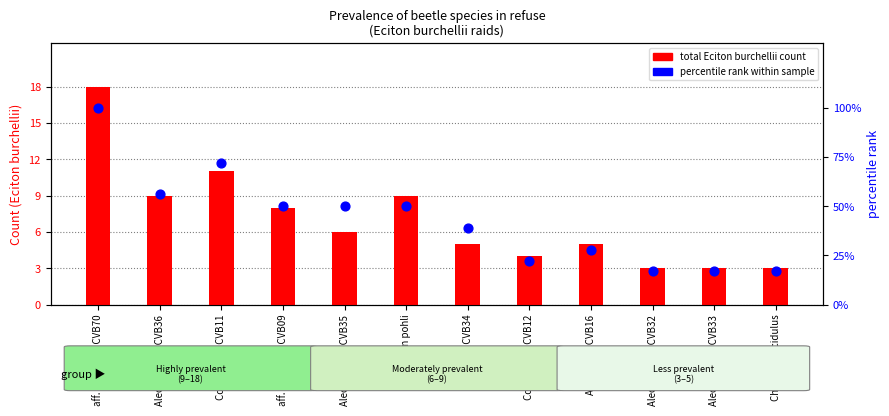

Between Acrotrichis CVB16 and Aleocharinae CVB32, which is larger?

Acrotrichis CVB16